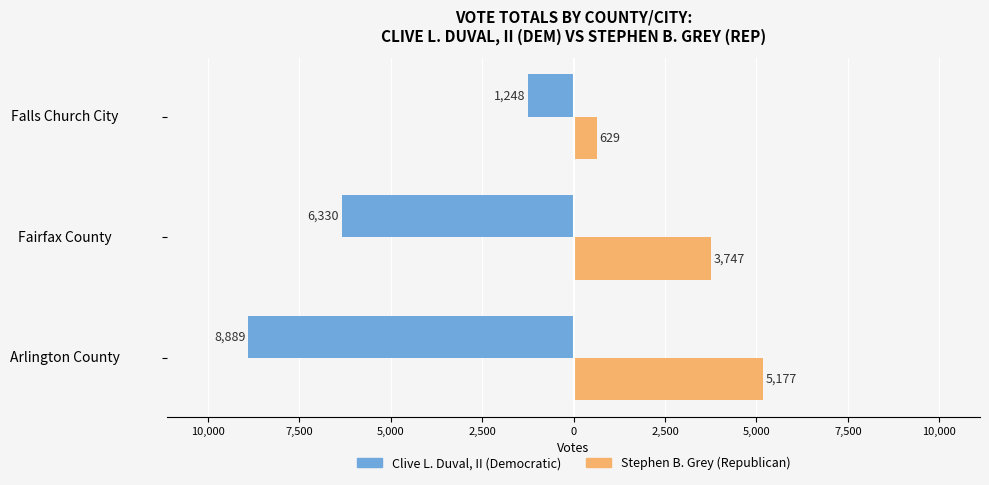

What are all the series names shown in the legend?

Clive L. Duval, II (Democratic), Stephen B. Grey (Republican)